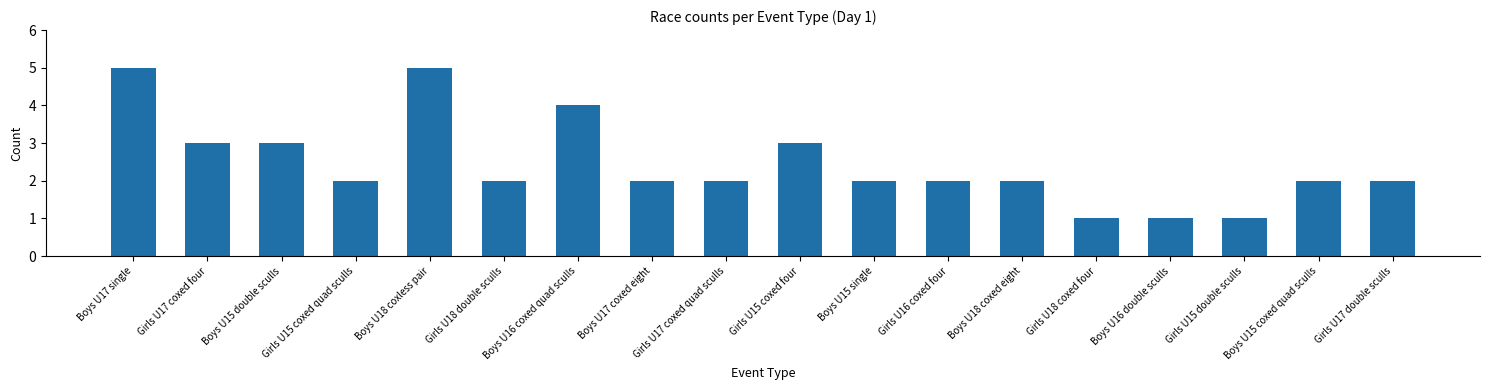

Approximately how many times larger is the value at Boys U15 coxed quad sculls compared to Boys U15 single?

1.0